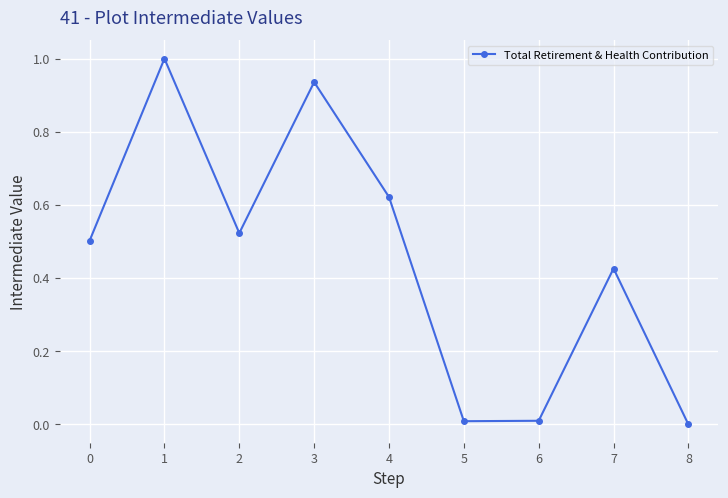

How many positive values are there?

8